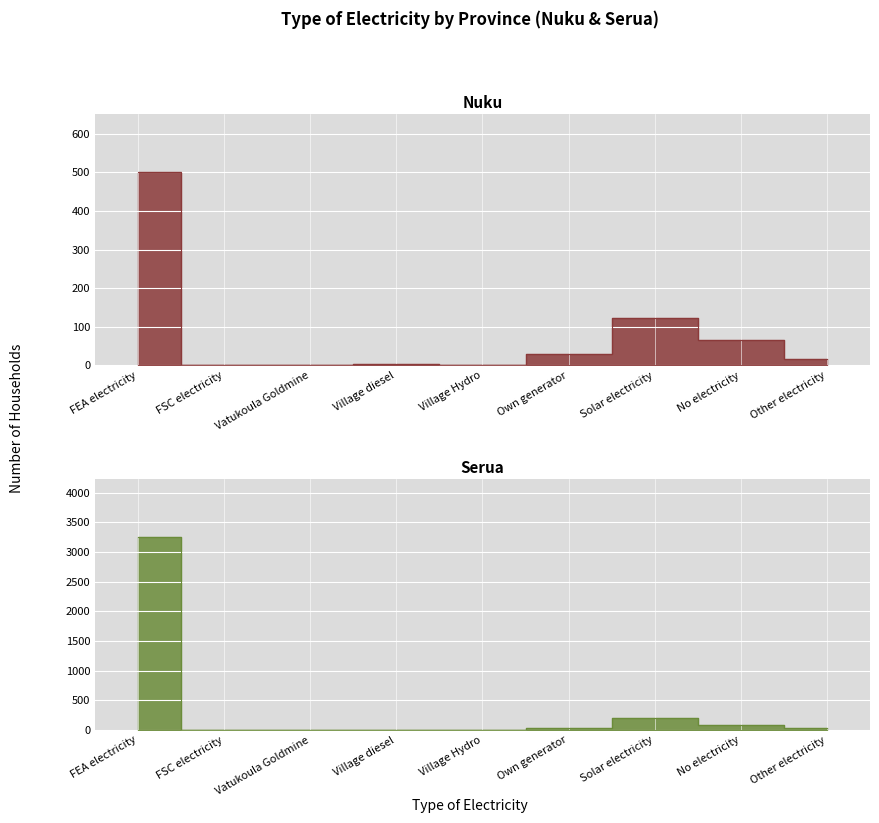

True or false: Serua has more than 1 interior local peaks.

False